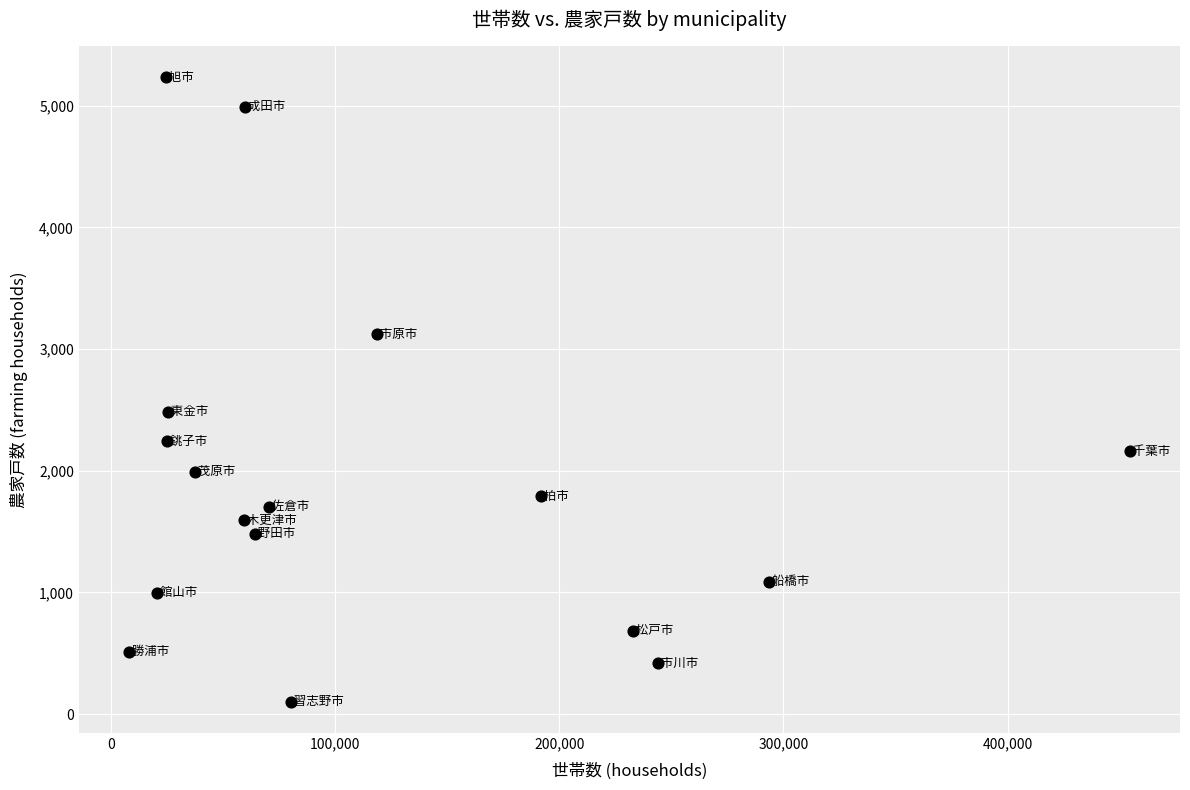

What Y value in the scatter plot is closest to 2670?

2486